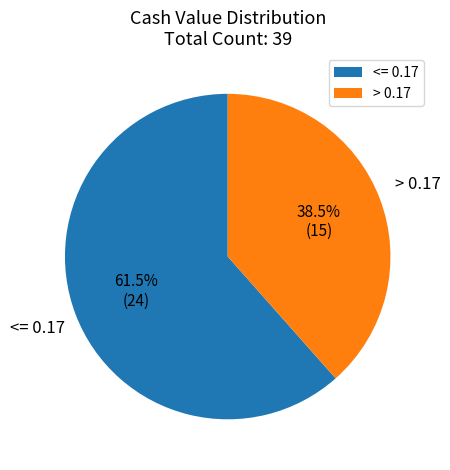

Which category has the smallest portion of the pie?

> 0.17